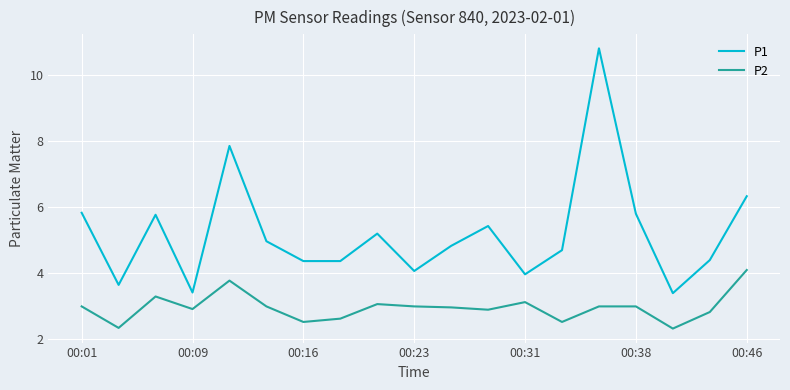

What is the difference between the maximum and minimum values in the P1 series?

7.4